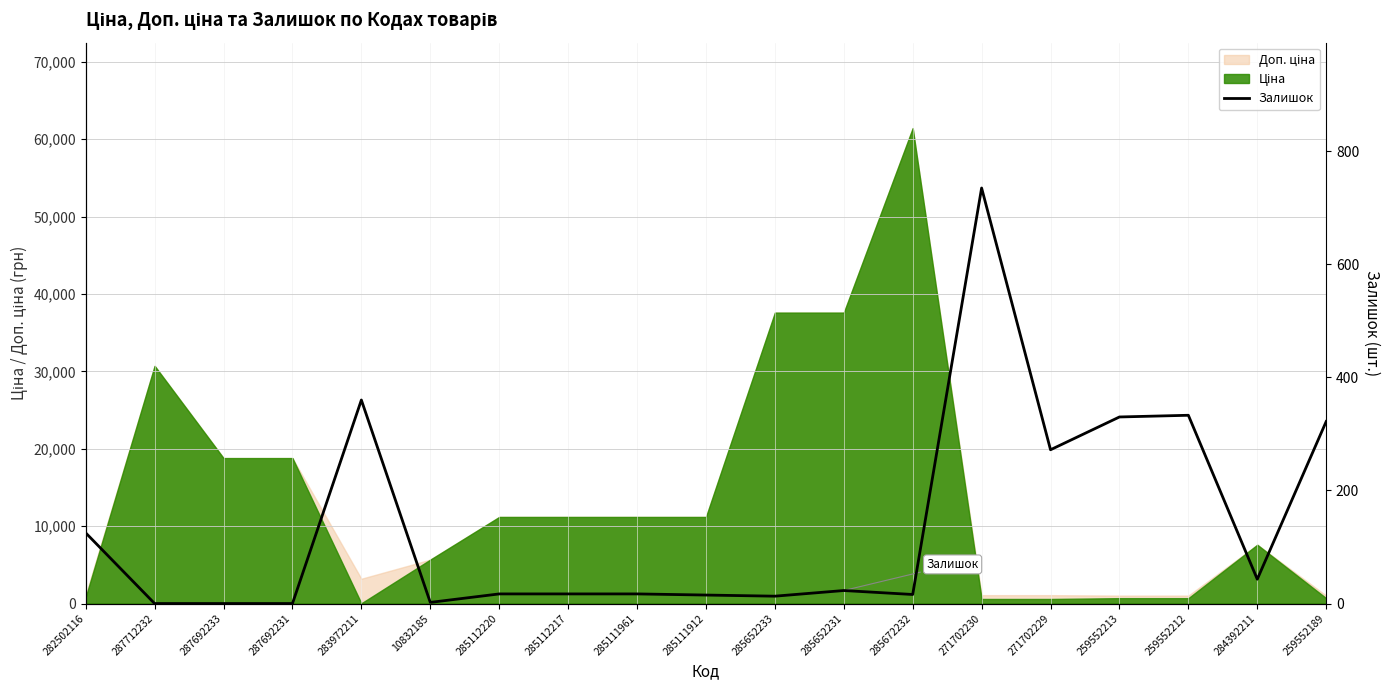

Where does the data first go above 17?

282502116